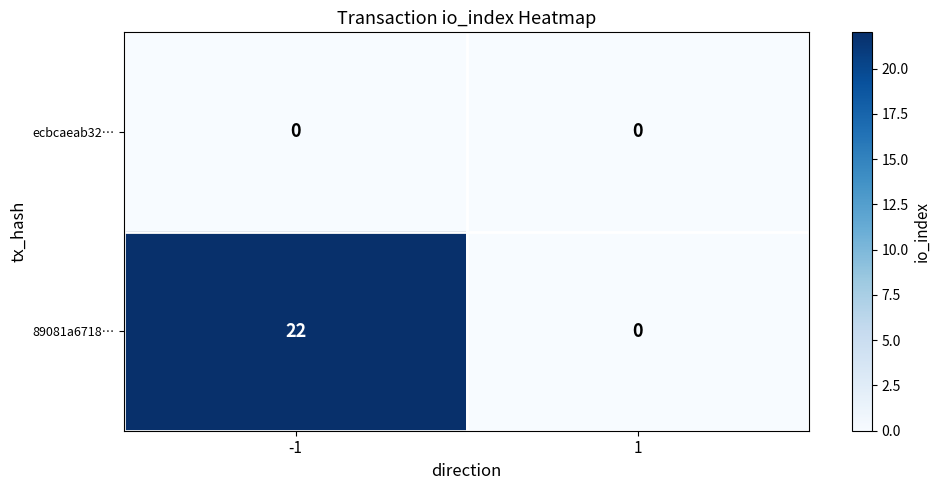

What is the total value across all series at -1?

22